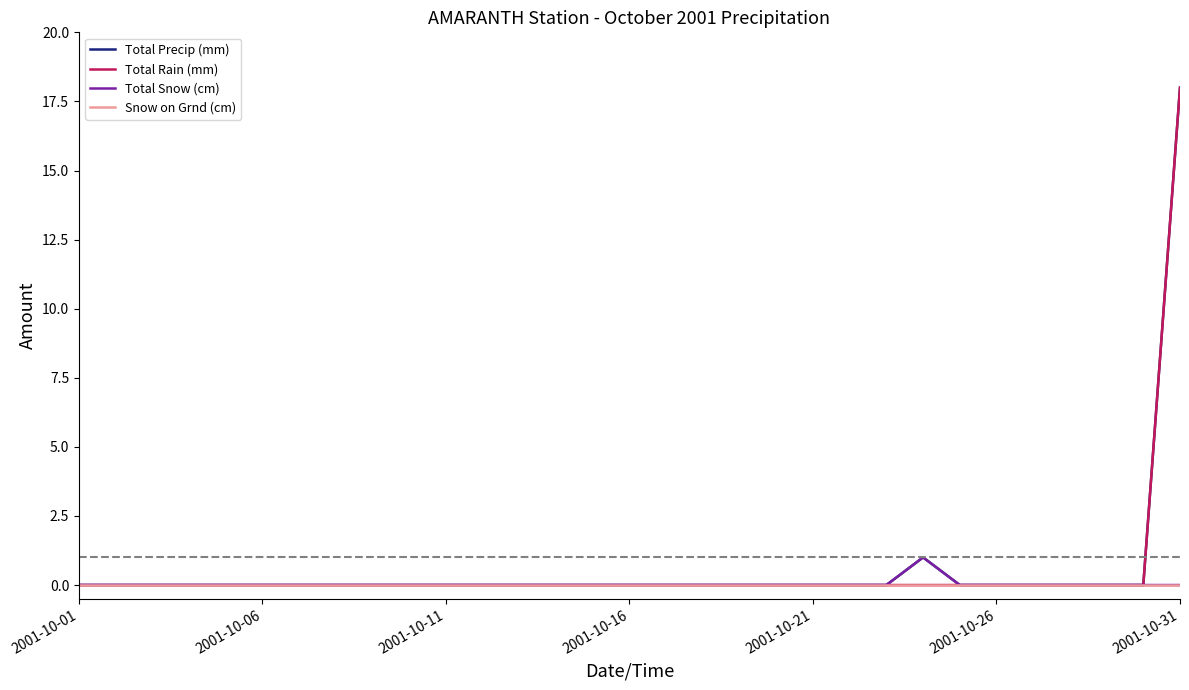

What is the greatest value displayed?

18